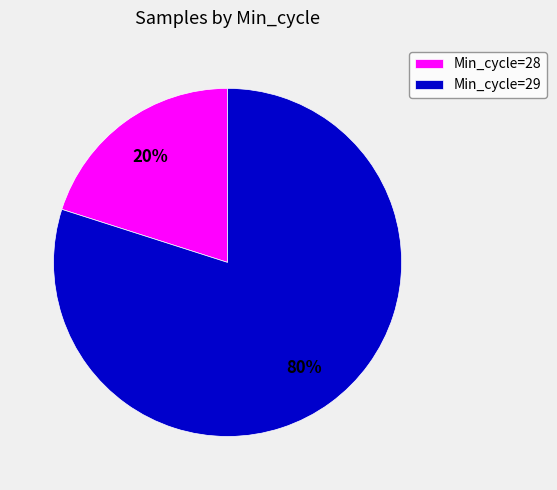

How many slices are in this pie chart?

2